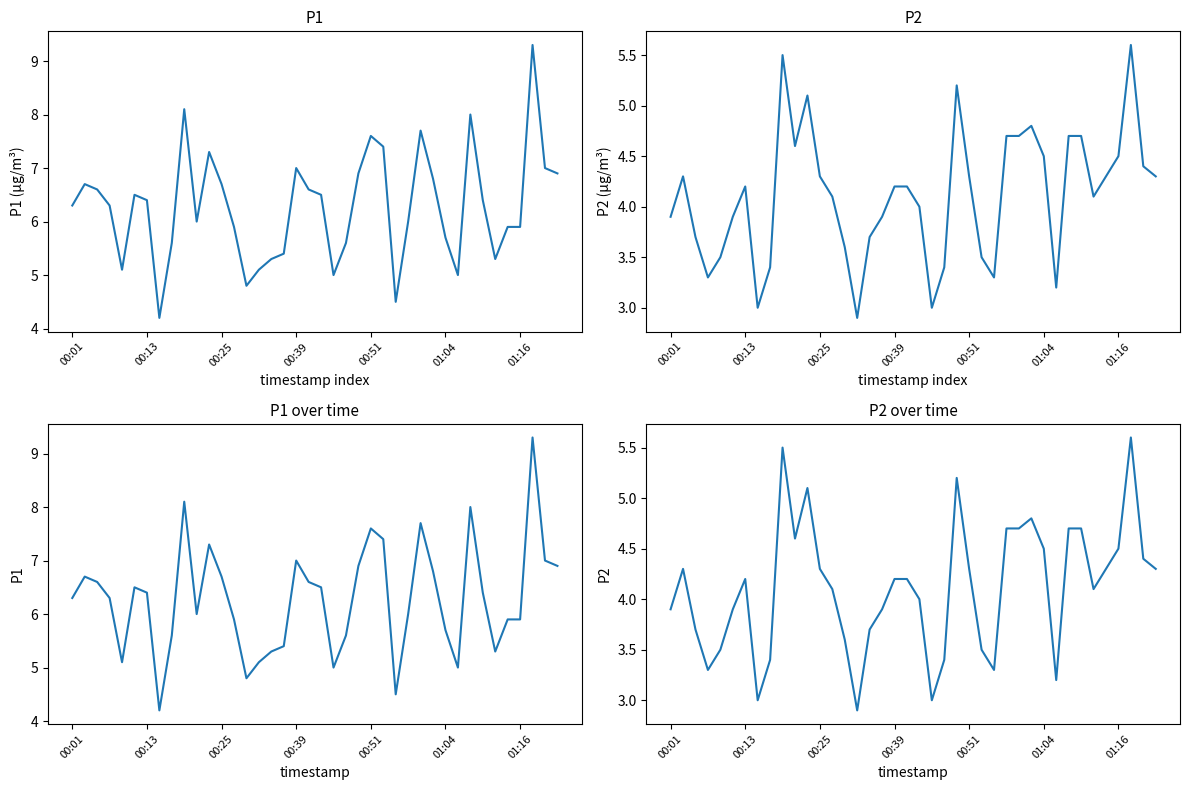

Rank the categories by P1 value from highest to lowest.

37, 9, 32, 28, 24, 25, 11, 18, 38, 23, 39, 29, 00:13, 12, 00:25, 19, 01:04, 20, 01:16, 33, 00:01, 00:39, 10, 27, 13, 35, 36, 30, 8, 22, 17, 16, 34, 00:51, 15, 21, 31, 14, 26, 7